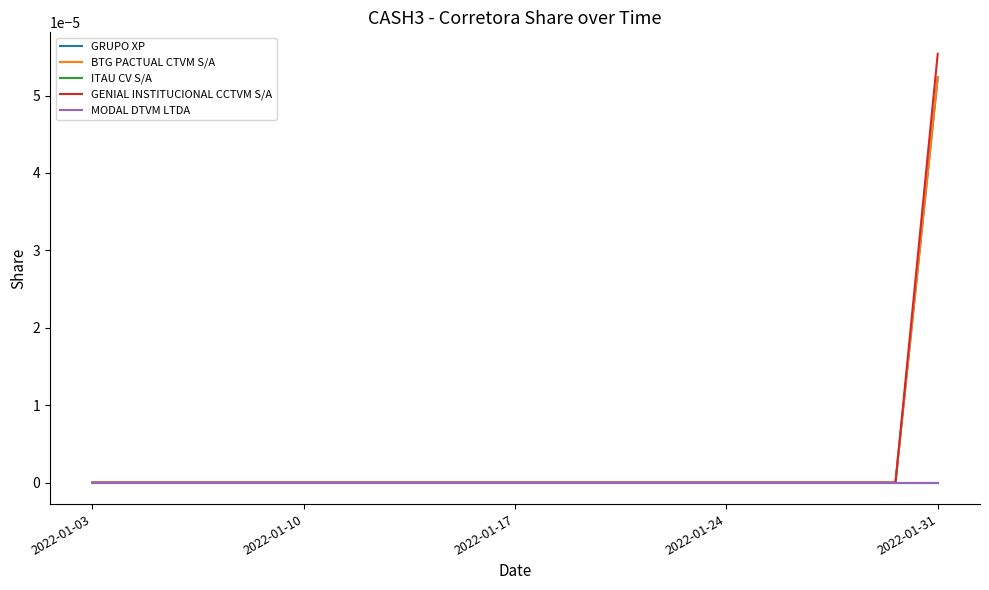

Which category has the lowest value in the MODAL DTVM LTDA series?

2022-01-03